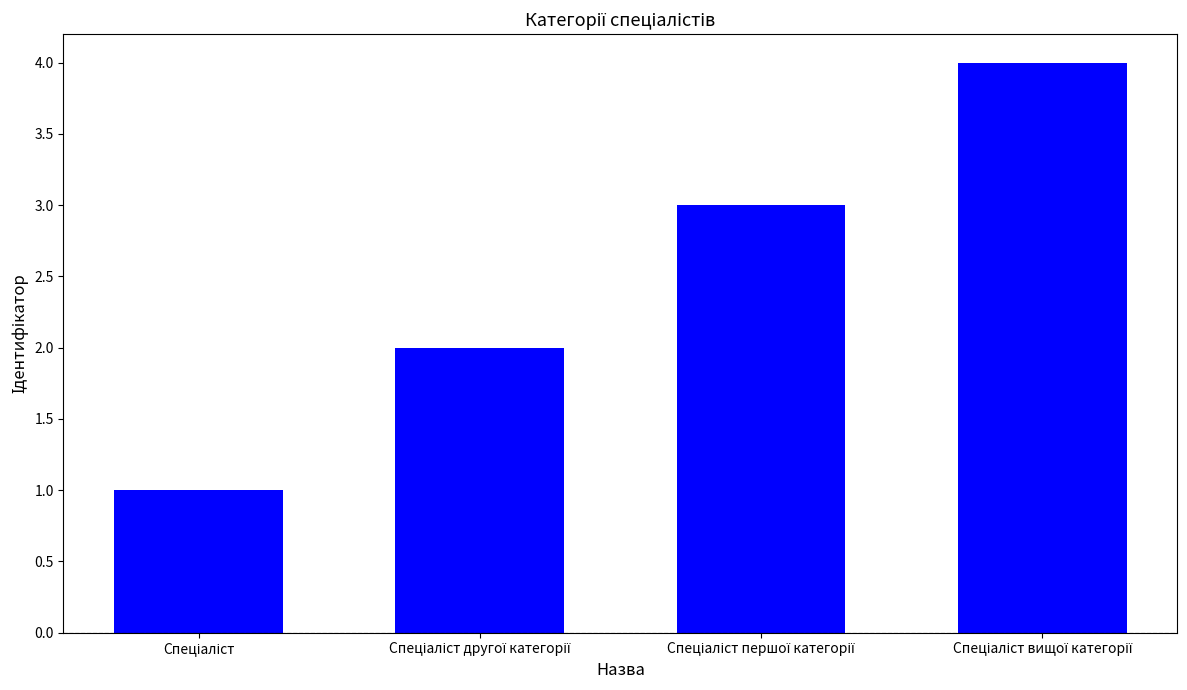

What is the greatest value displayed?

4